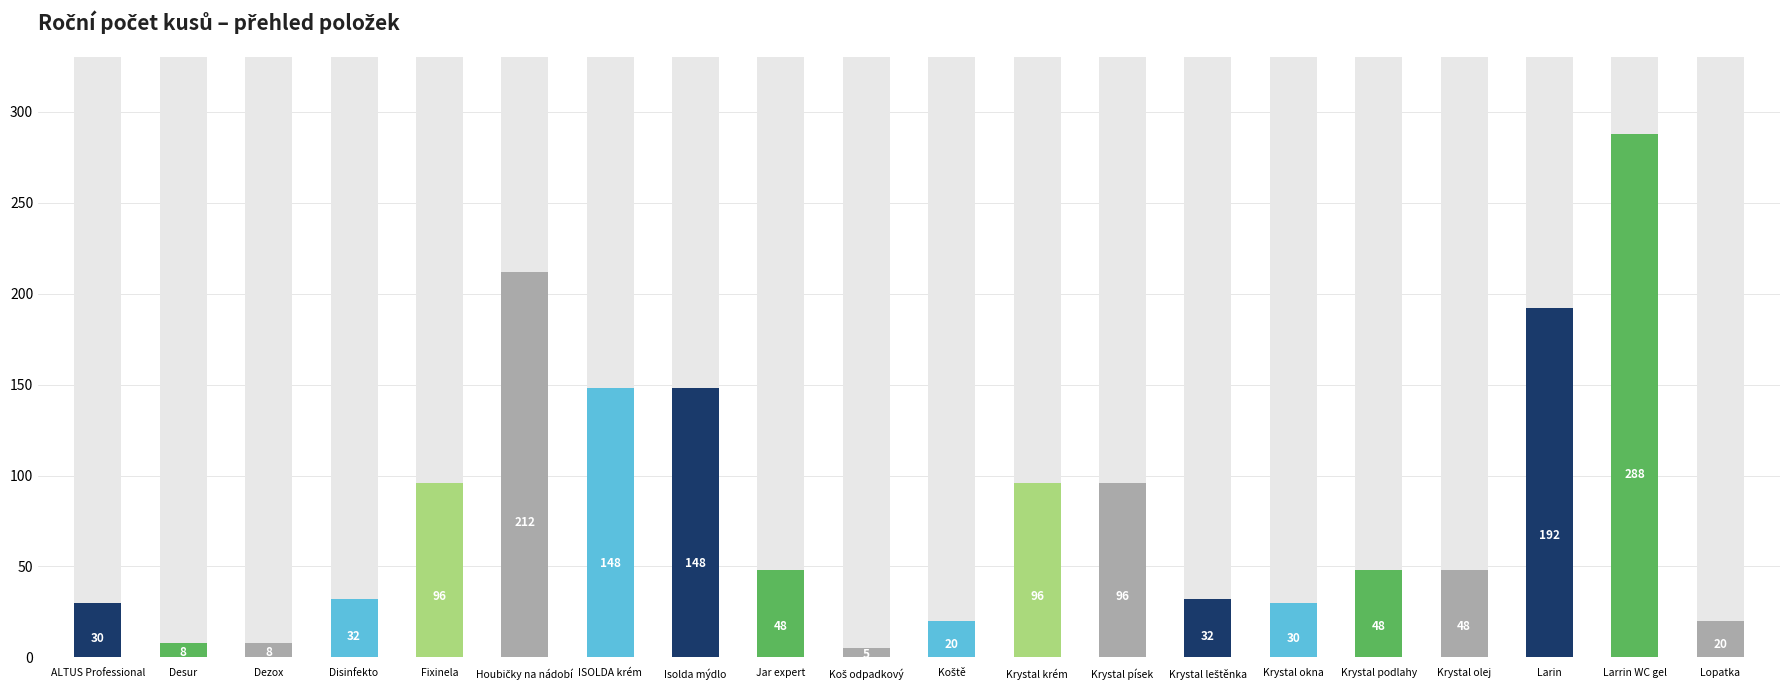

What is the label of the 9th bar from the left?

Jar expert